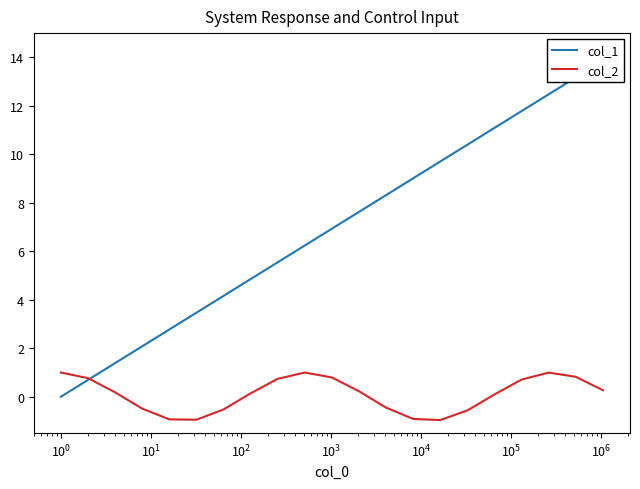

Does the chart display data point markers on the line(s)?

No